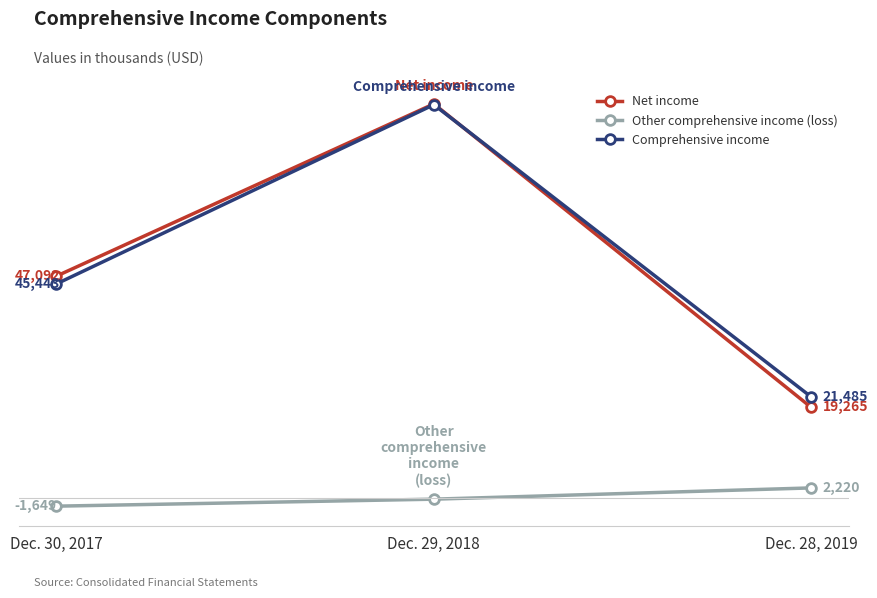

What is the label of the 3rd point from the right?

Dec. 30, 2017